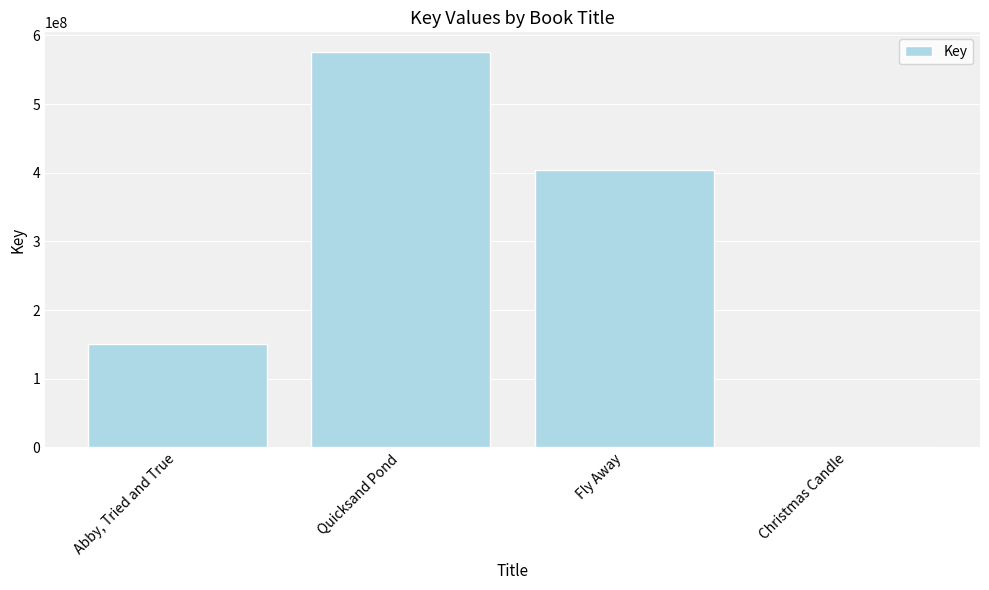

Are the bars grouped side by side (vs. stacked)?

No